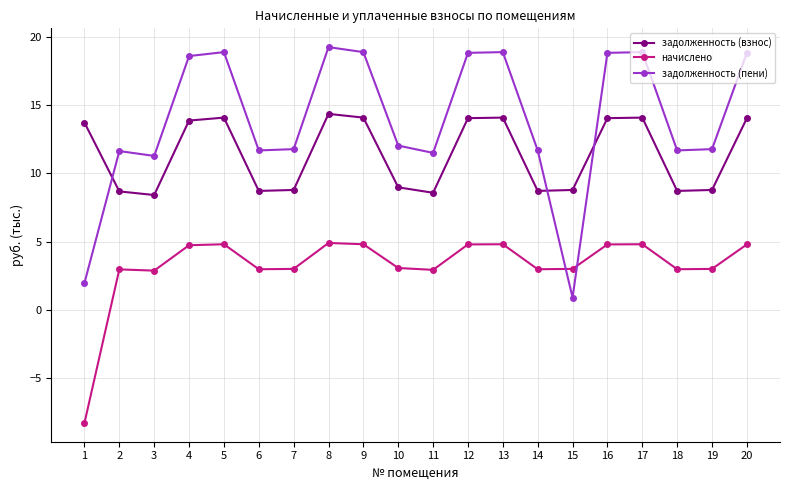

Count the number of categories in the chart.

20